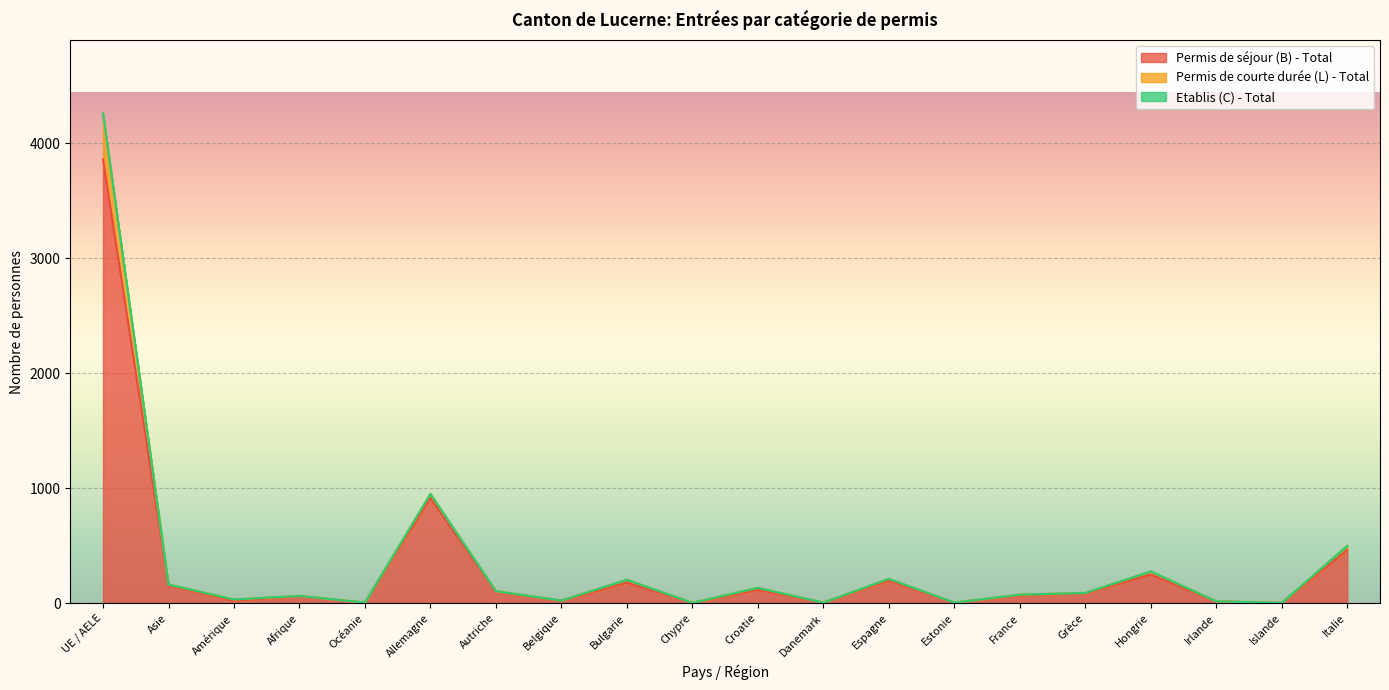

Which category has the highest value across all series?

UE / AELE